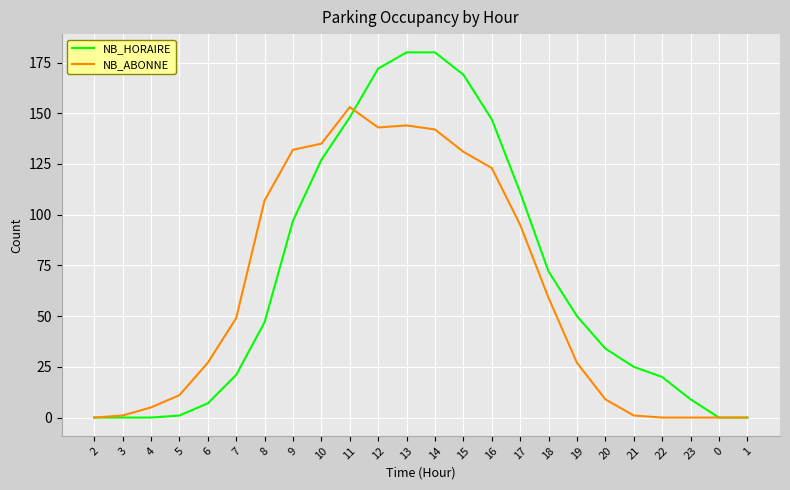

Which series has the largest range (max minus min)?

NB_HORAIRE